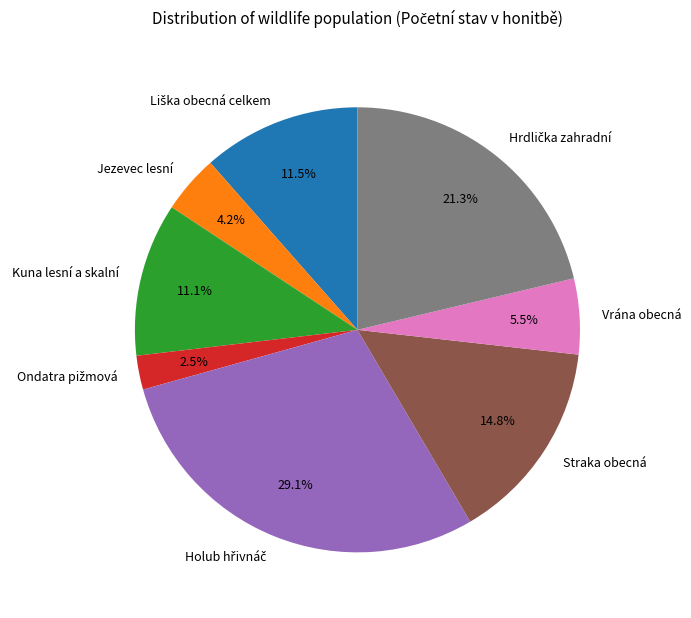

What percentage do Vrána obecná and Kuna lesní a skalní together represent?

16.6%